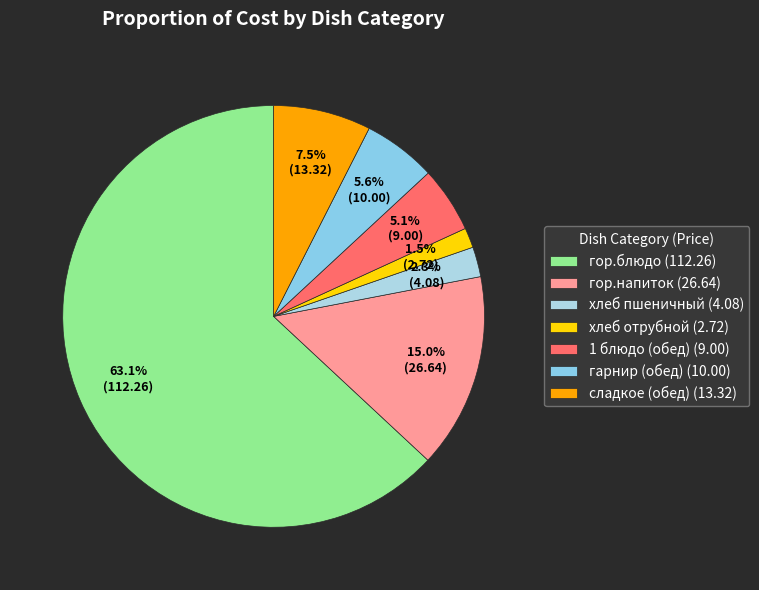

Rank the categories by value from highest to lowest.

гор.блюдо (112.26), гор.напиток (26.64), сладкое (обед) (13.32), гарнир (обед) (10.00), 1 блюдо (обед) (9.00), хлеб пшеничный (4.08), хлеб отрубной (2.72)